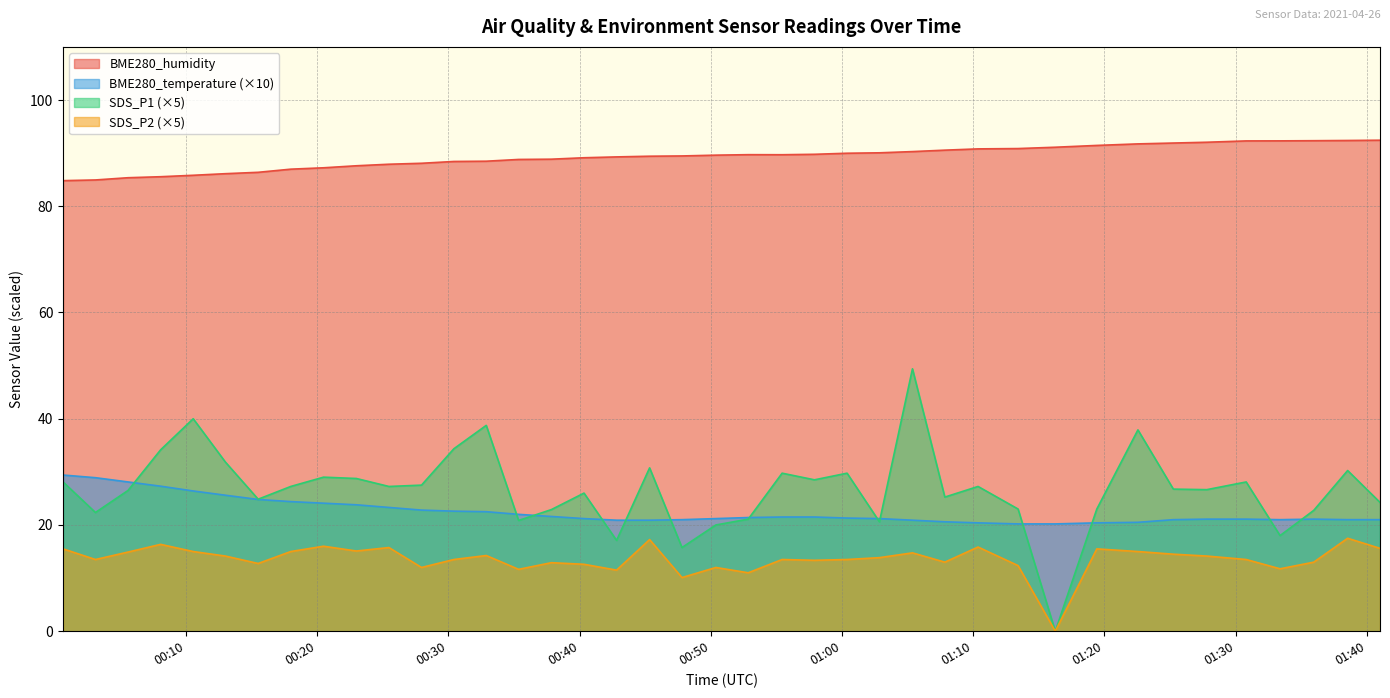

The SDS_P1 series shows 27.5 at 2021/04/26 00:27:57. True or false?

True